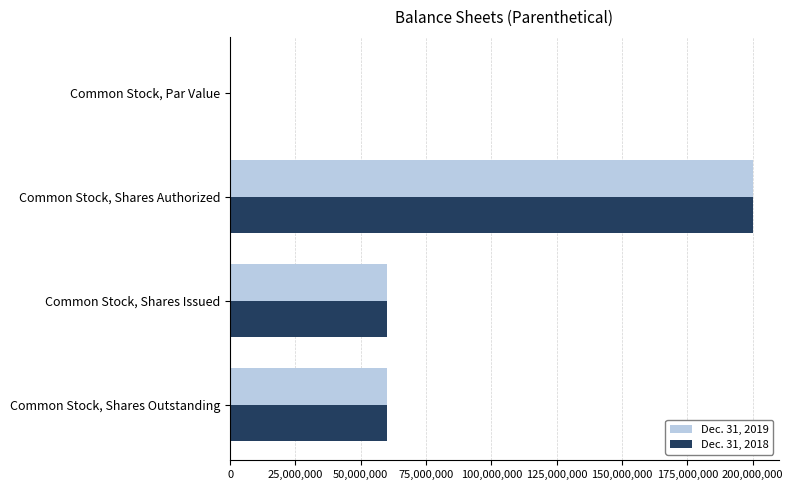

Which category has the highest value in the Dec. 31, 2018 series?

Common Stock, Shares Authorized